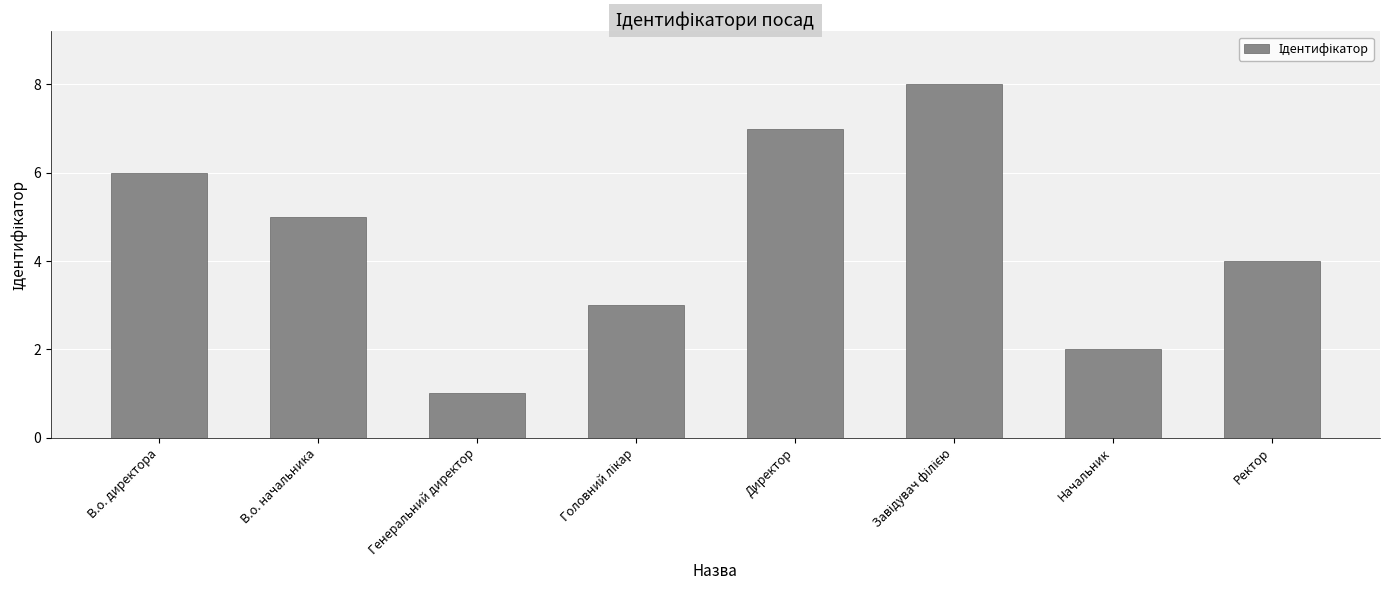

Are the bars grouped side by side (vs. stacked)?

No